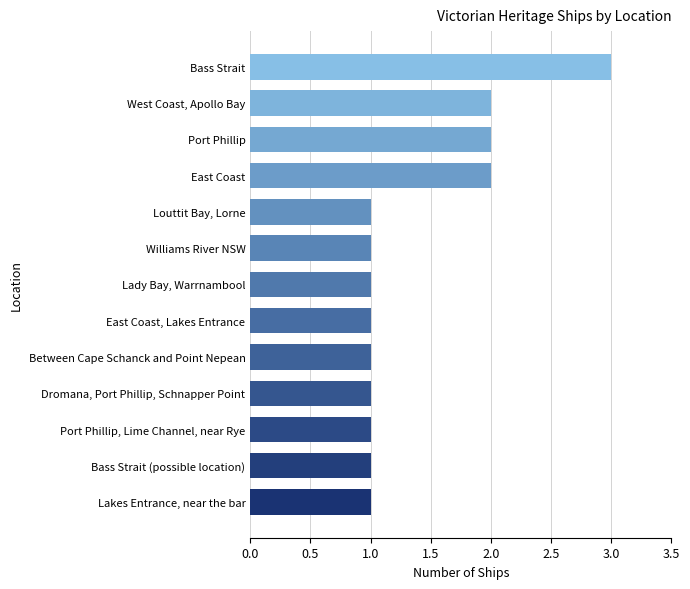

Approximately how many times larger is the value at Between Cape Schanck and Point Nepean compared to Port Phillip?

0.5